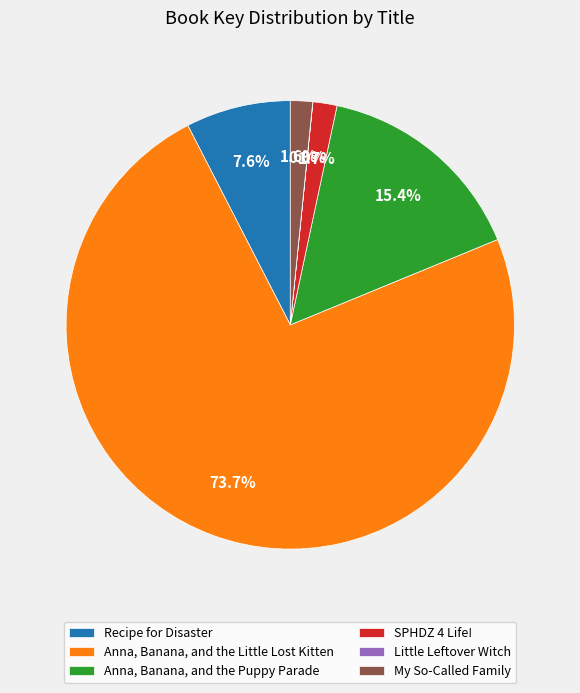

To the nearest percent, what is the difference between the Anna, Banana, and the Puppy Parade and Anna, Banana, and the Little Lost Kitten slice percentages?

58%